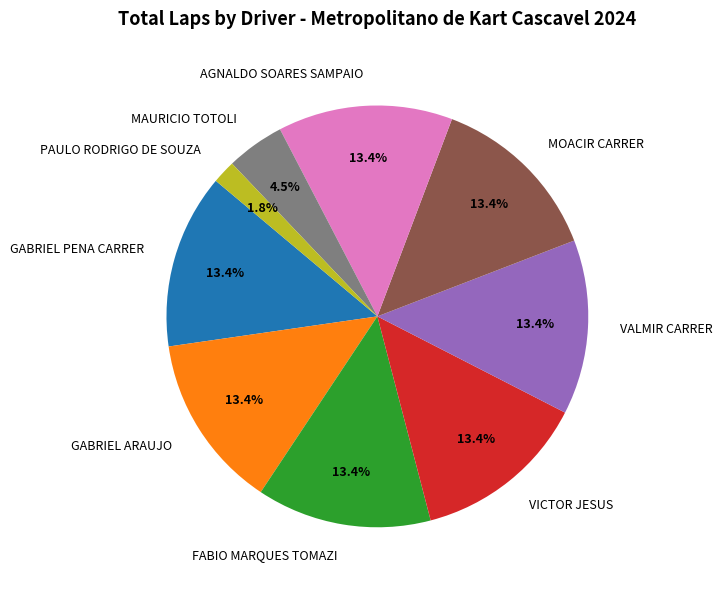

Which category has the smallest portion of the pie?

PAULO RODRIGO DE SOUZA